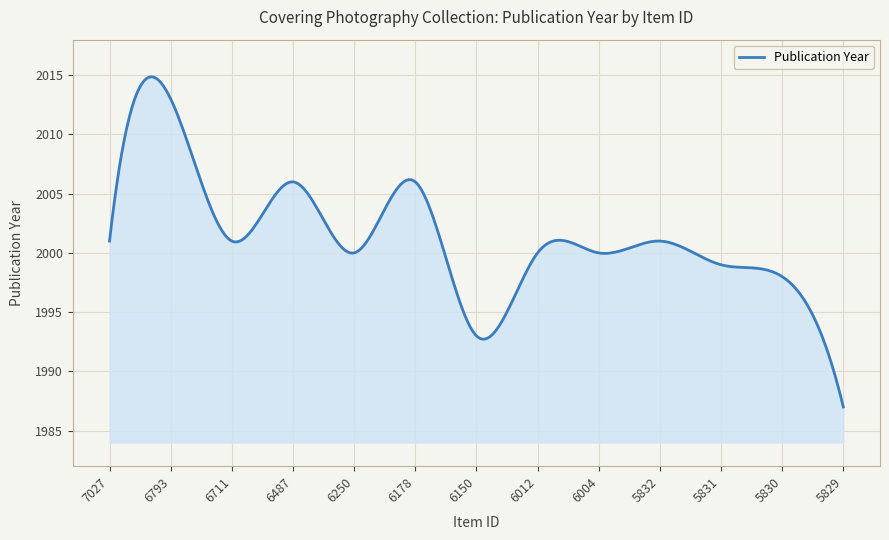

What is the minimum value shown in the chart?

1987.0